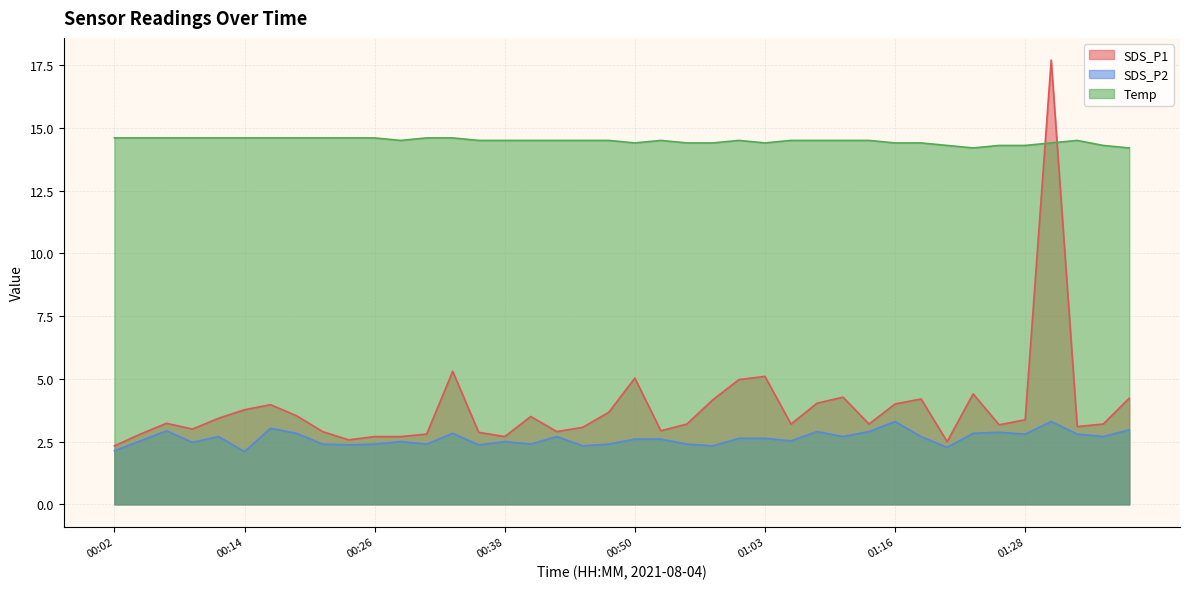

Is the value of SDS_P1 at 01:23 greater than the value of SDS_P2 at 01:11?

Yes